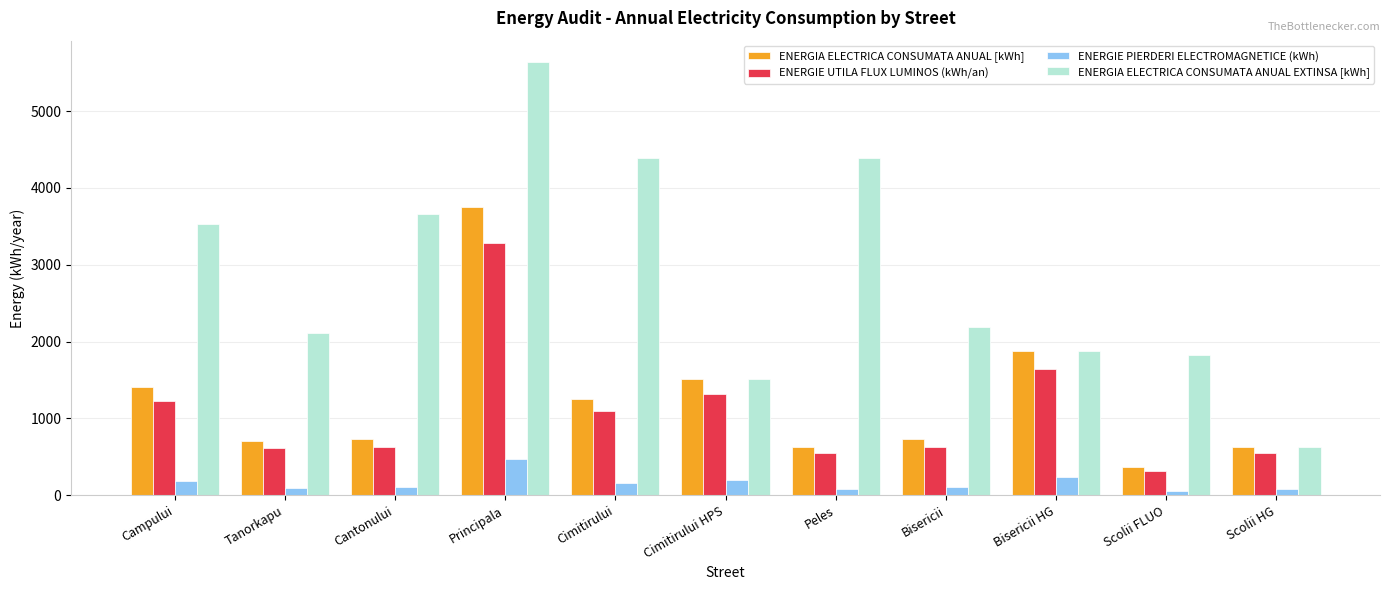

The ENERGIE PIERDERI ELECTROMAGNETICE (kWh) series shows 236.5 at Bisericii HG. True or false?

True